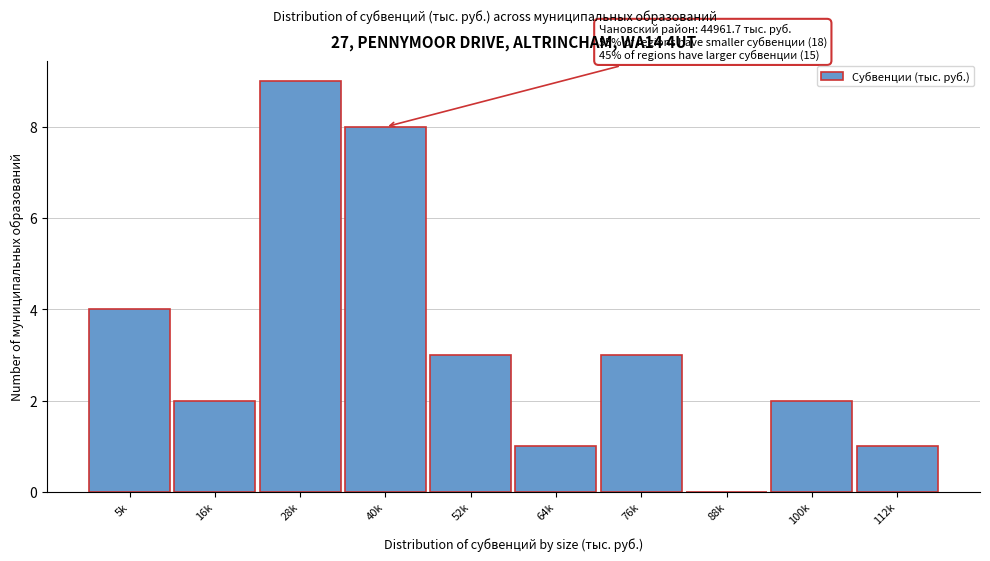

Reading left to right, transcribe all the data shown in this chart.

5k=4	16k=2	28k=9	40k=8	52k=3	64k=1	76k=3	88k=0	100k=2	112k=1